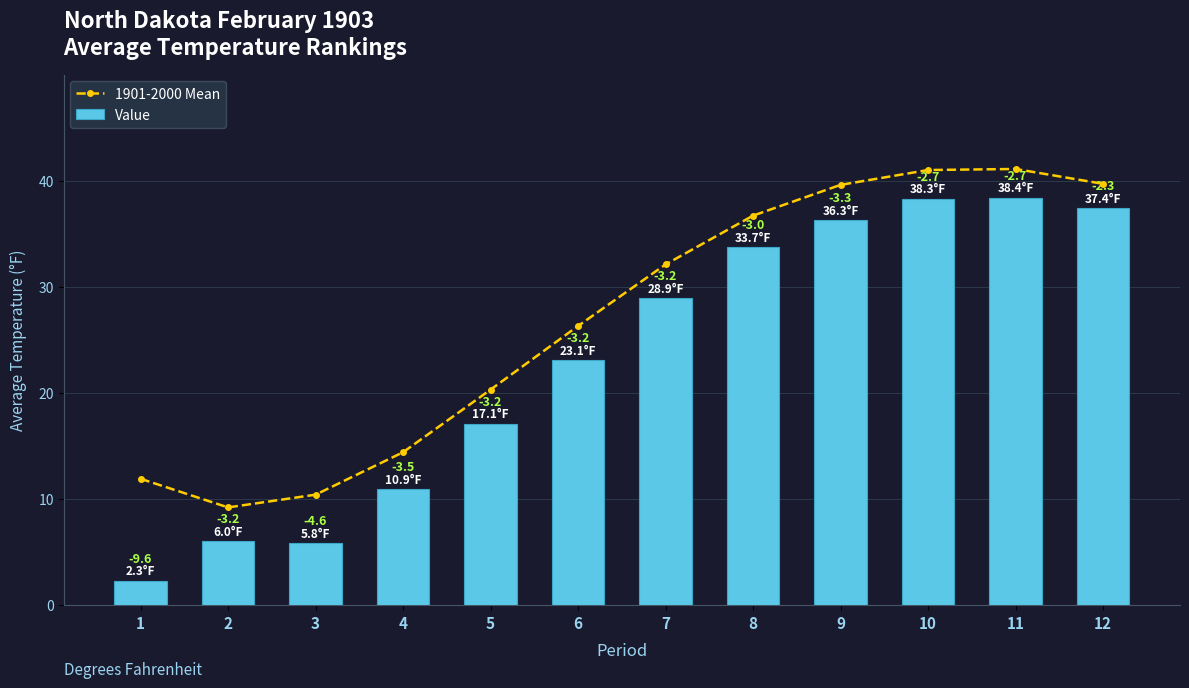

List the series in order of their overall mean, lowest first.

Value, 1901-2000 Mean